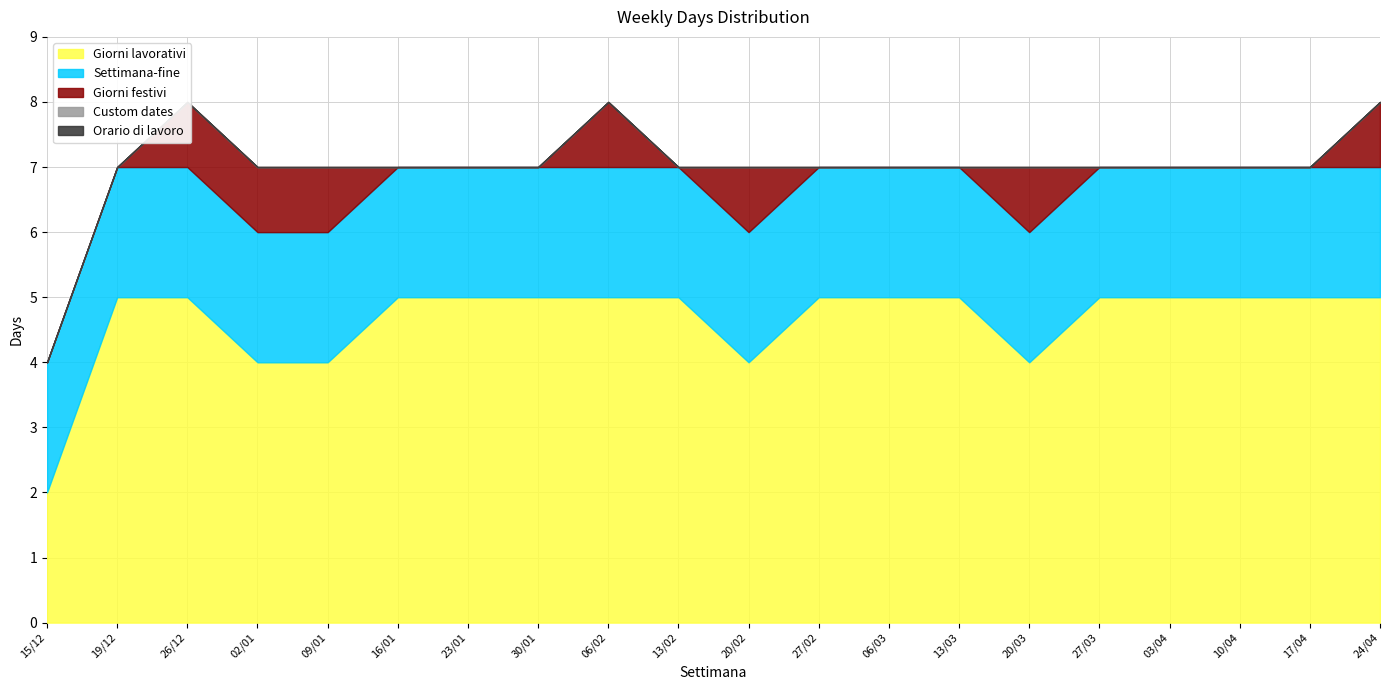

How many lines are shown in the chart?

5